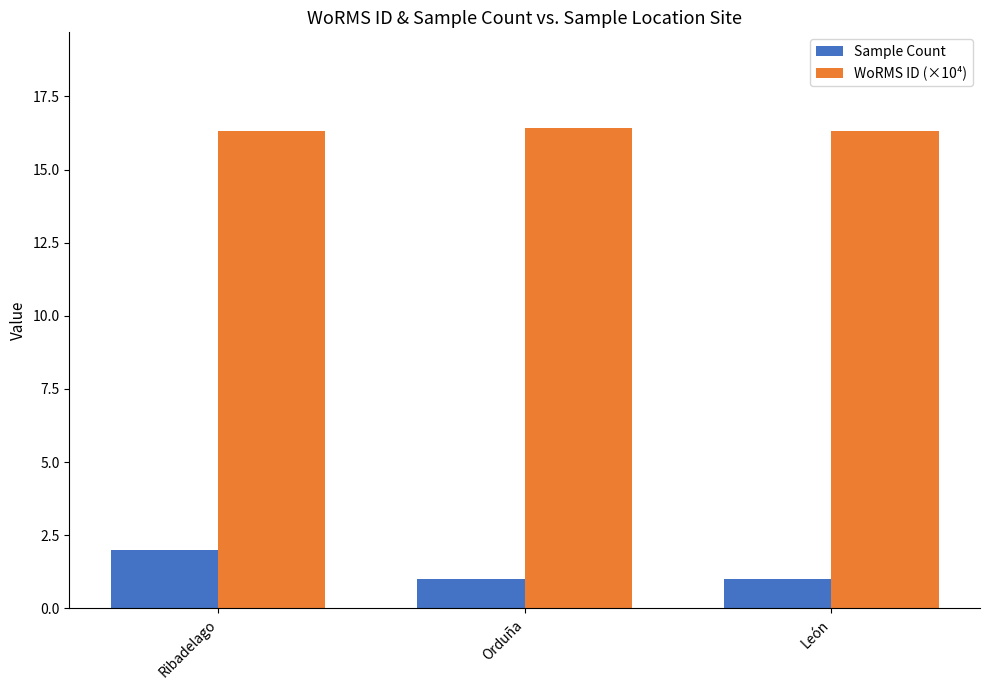

What is the smallest value displayed?

1.0